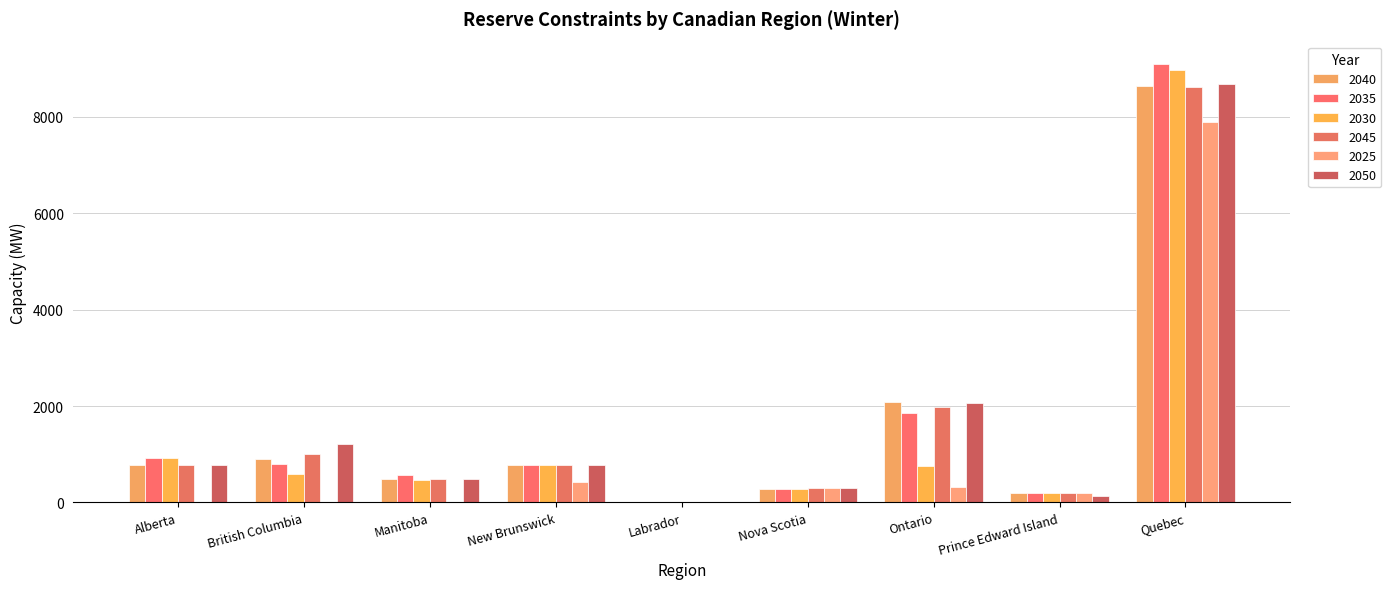

What is the difference between the 2030 values at British Columbia and Labrador?

587.2